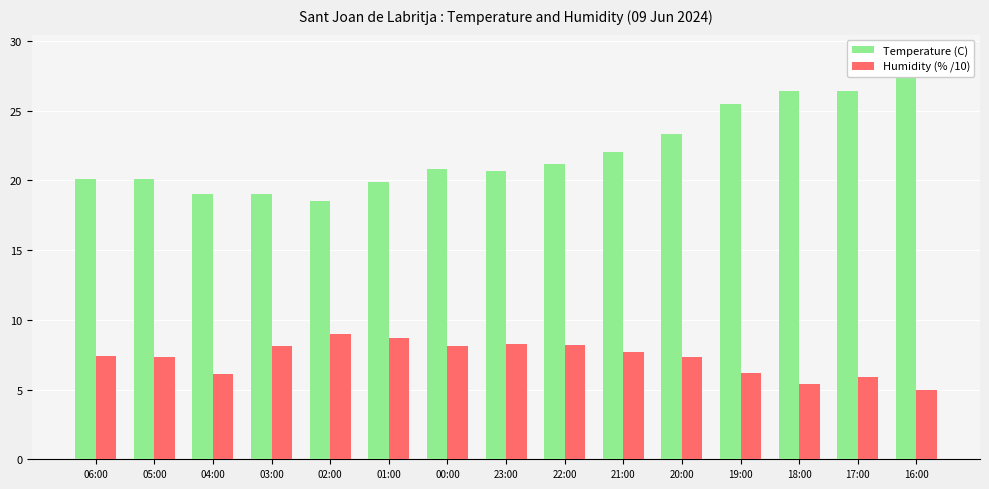

At how many categories does at least one series exceed 21?

7